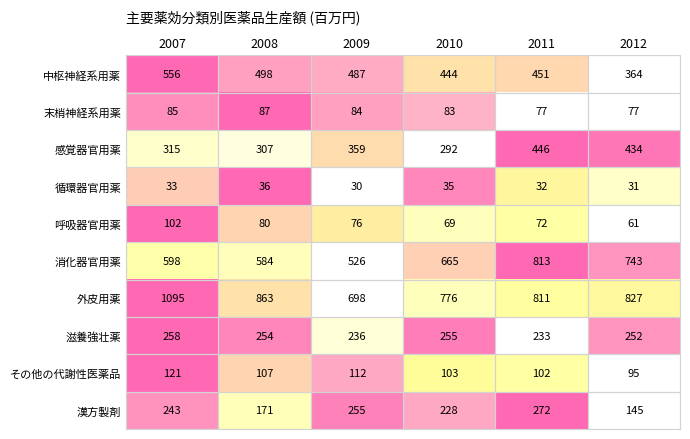

List the labels in order of 消化器官用薬 value, largest first.

2011, 2012, 2010, 2007, 2008, 2009